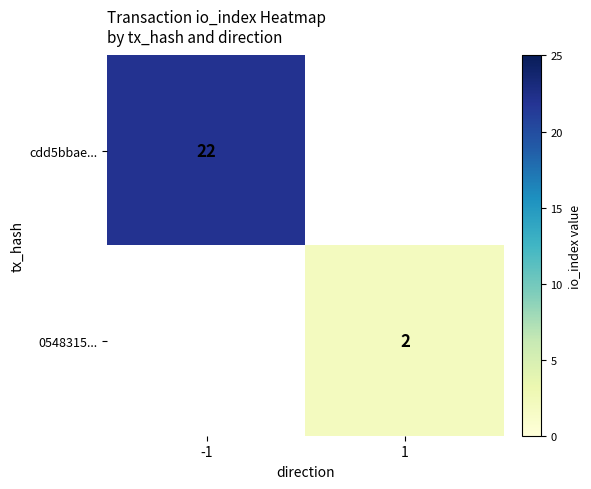

Is it true that 0548315... equals 2 at 1?

True